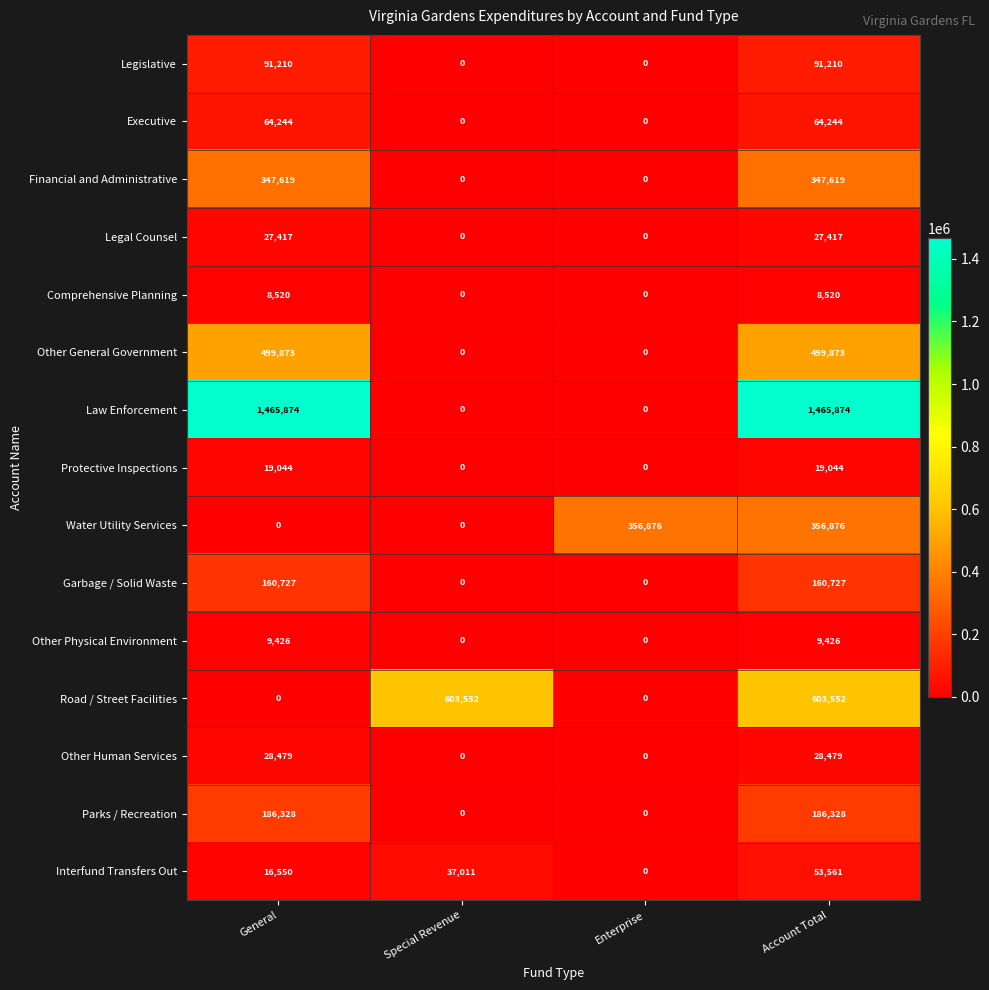

What is the difference between the Water Utility Services values at Account Total and General?

356876